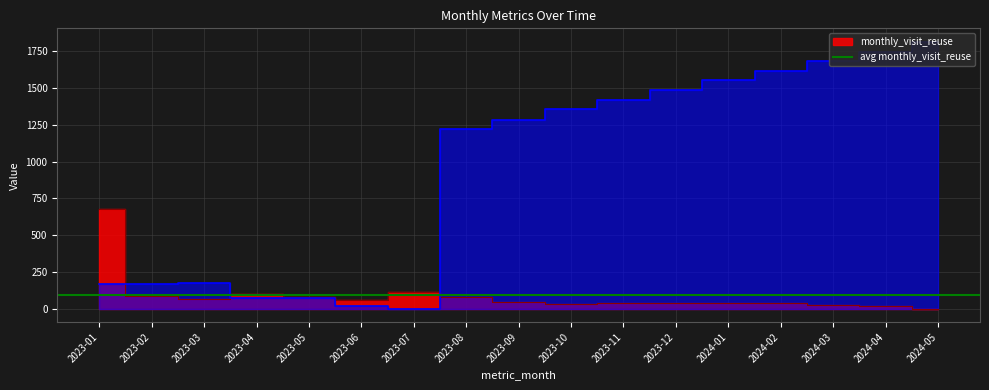

At which label is monthly_visit_reuse closest to 339?

2023-07